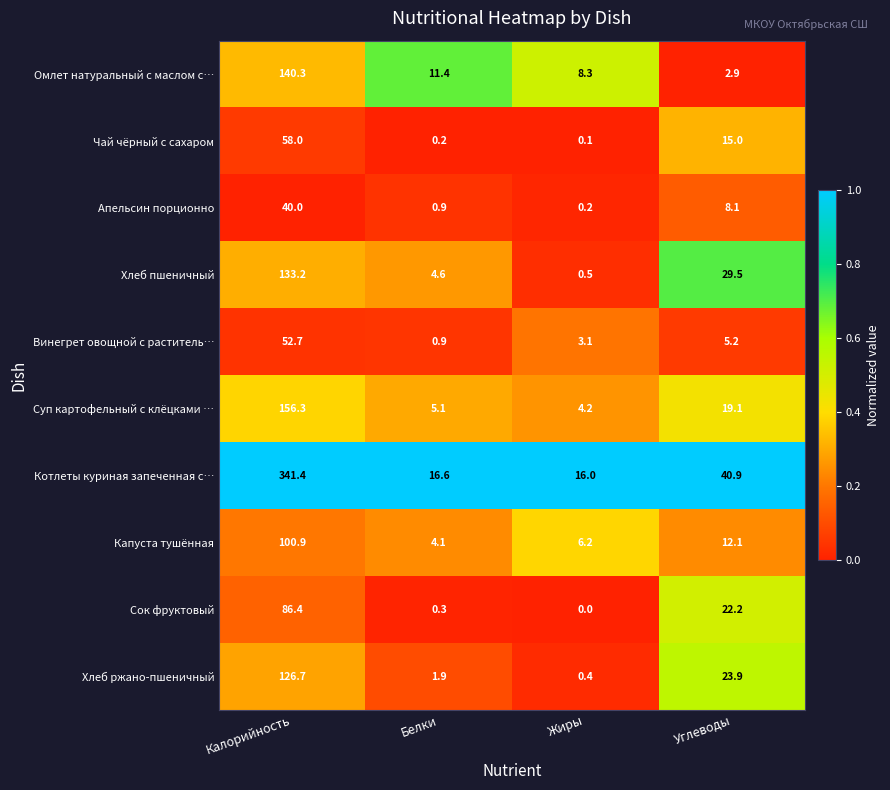

True or false: Капуста тушённая has a value of 40.1 at Калорийность.

False